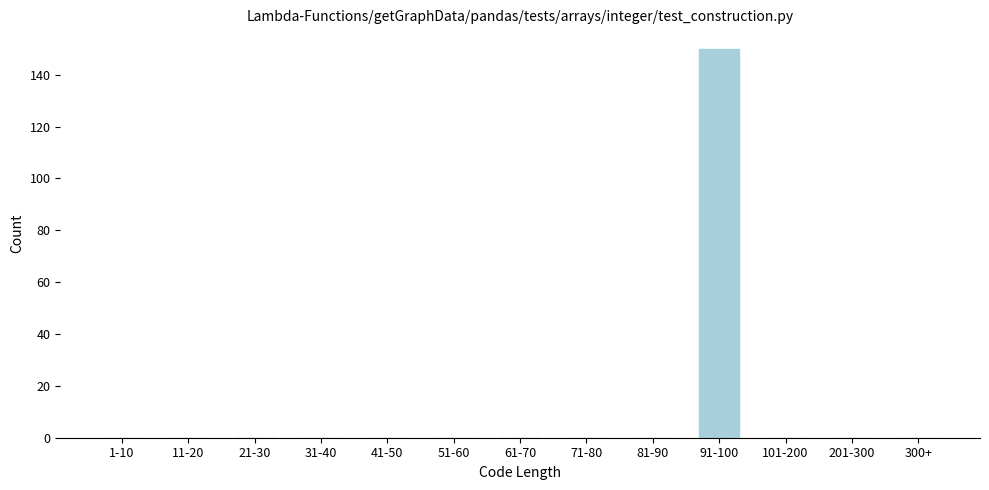

Reading left to right, list all the values displayed in this chart.

1-10=0	11-20=0	21-30=0	31-40=0	41-50=0	51-60=0	61-70=0	71-80=0	81-90=0	91-100=150	101-200=0	201-300=0	300+=0